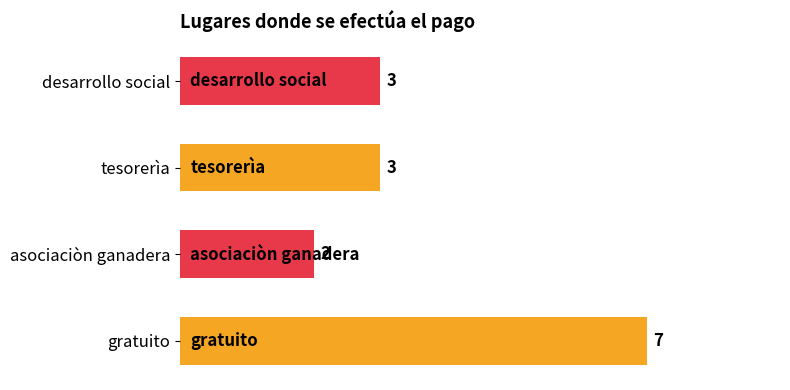

What is the difference between the maximum and minimum values?

5